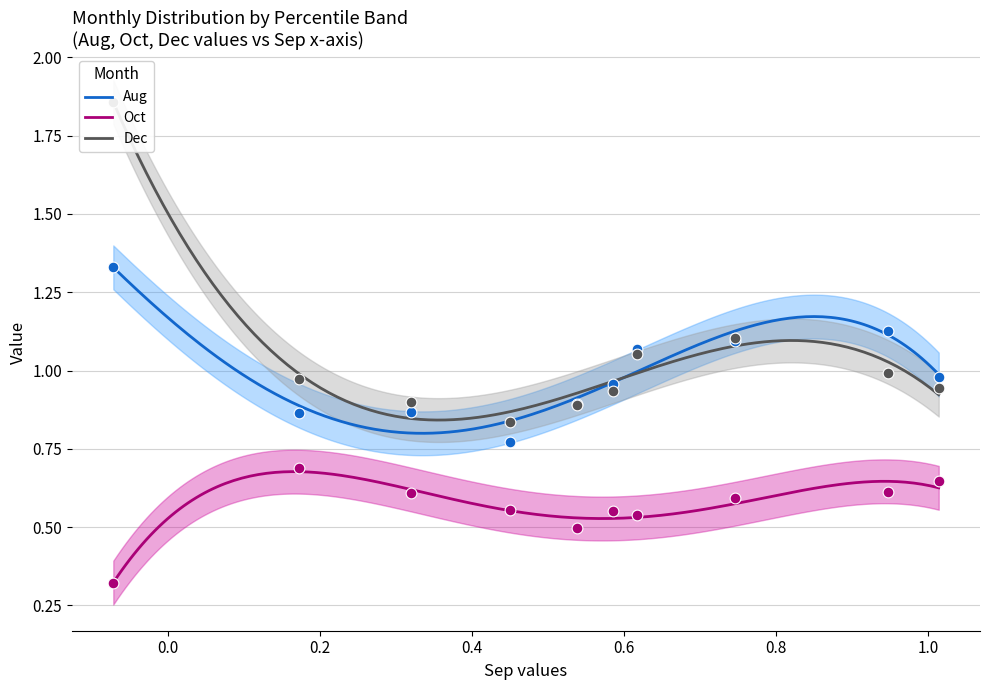

What are all the series names shown in the legend?

Aug, Oct, Dec